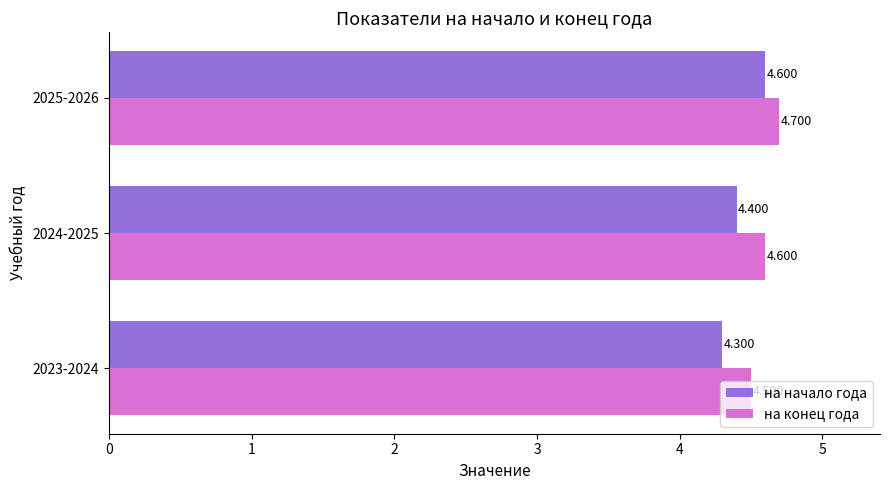

Which series has the largest range (max minus min)?

на начало года